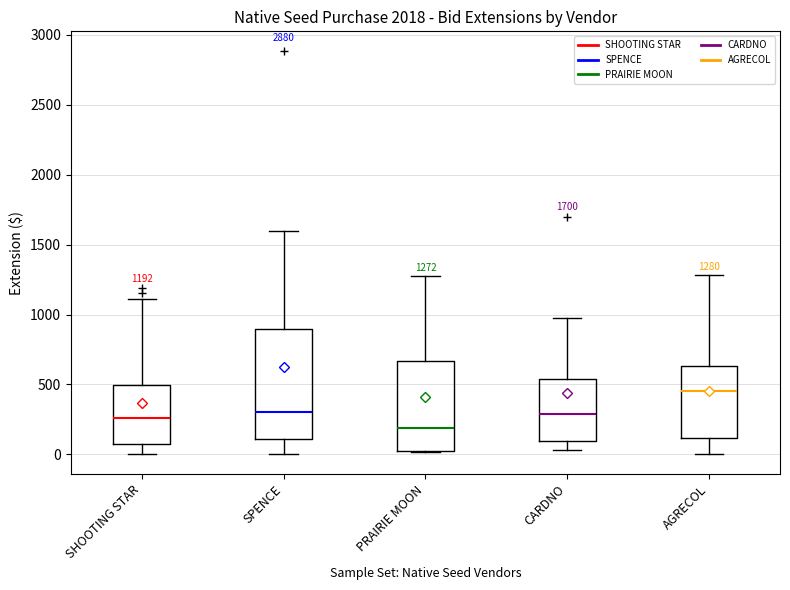

Which box's median line is the highest?

AGRECOL